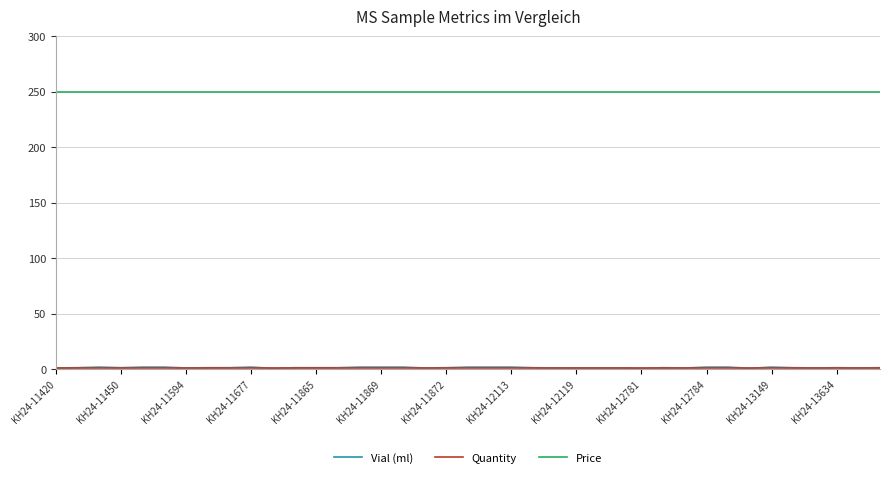

Which series has the largest total across all categories?

Price